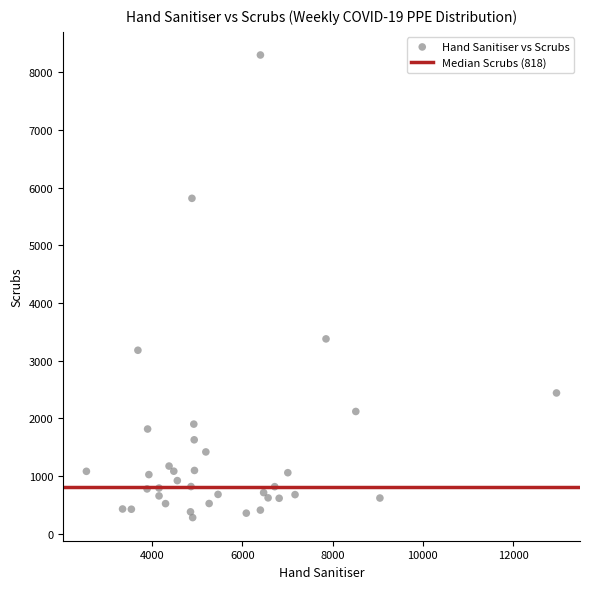

What is the range of X values (max minus min)?

10414